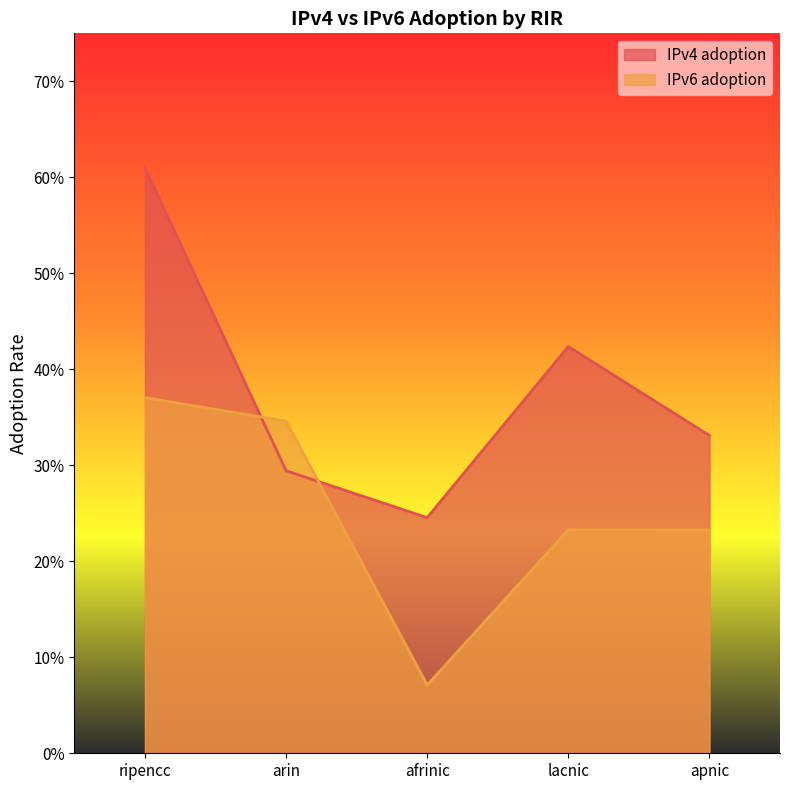

At which category does IPv4 adoption reach its first local valley?

afrinic